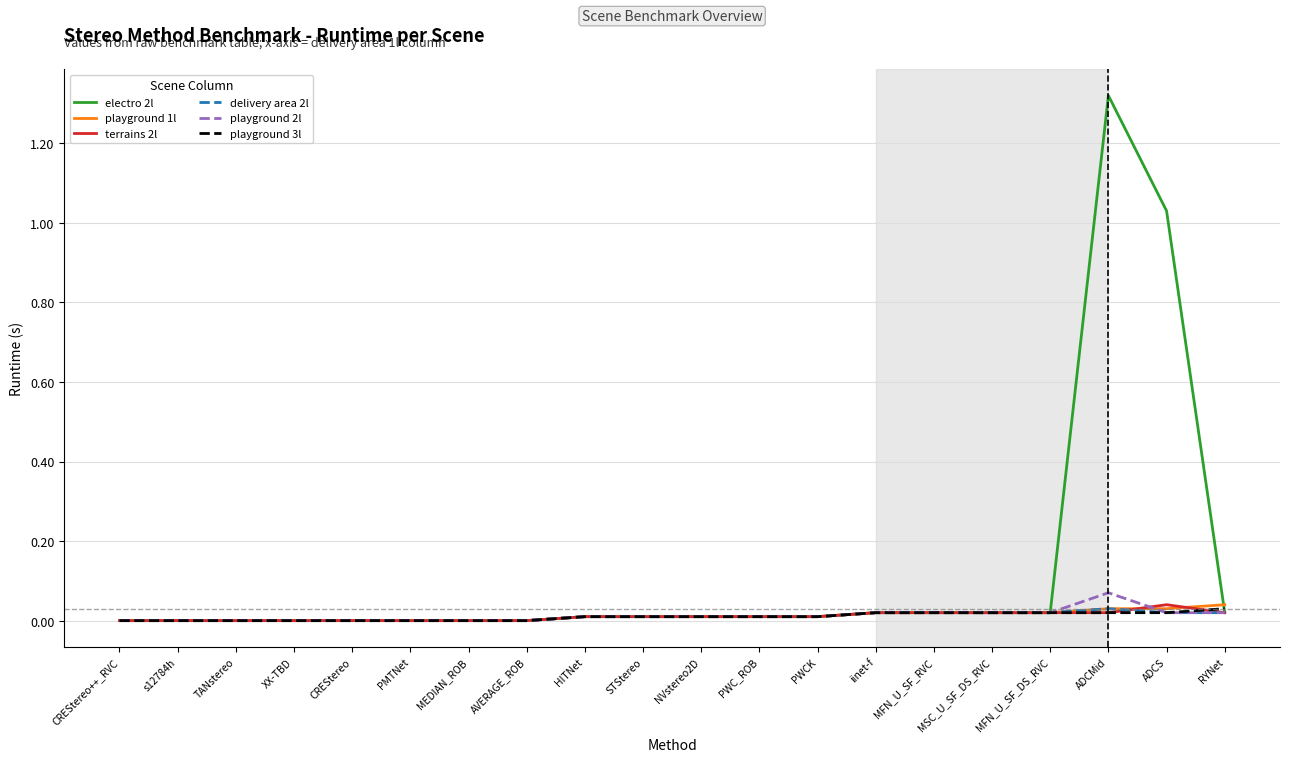

Is it true that electro 2l equals -0.8 at CREStereo?

False